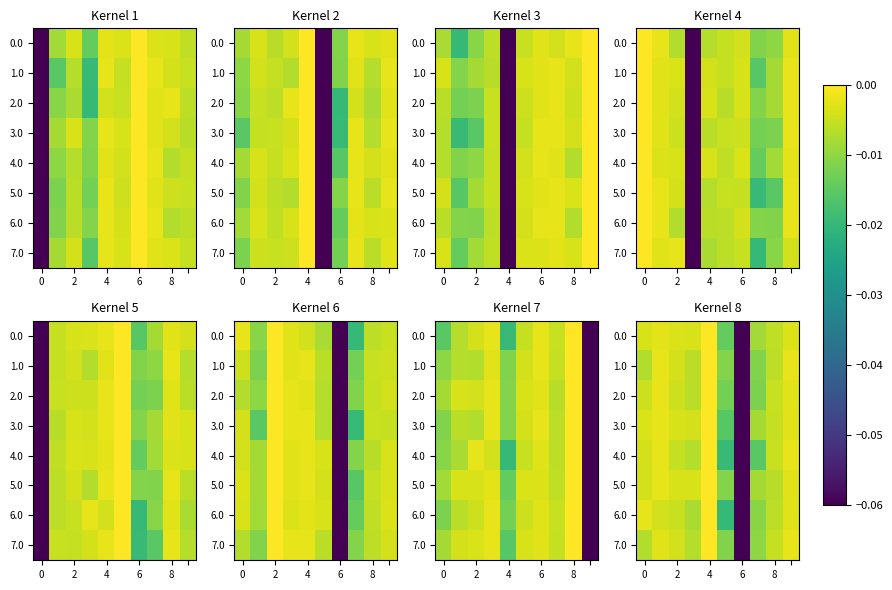

The 5.0 series shows -0.0 at 6. True or false?

False